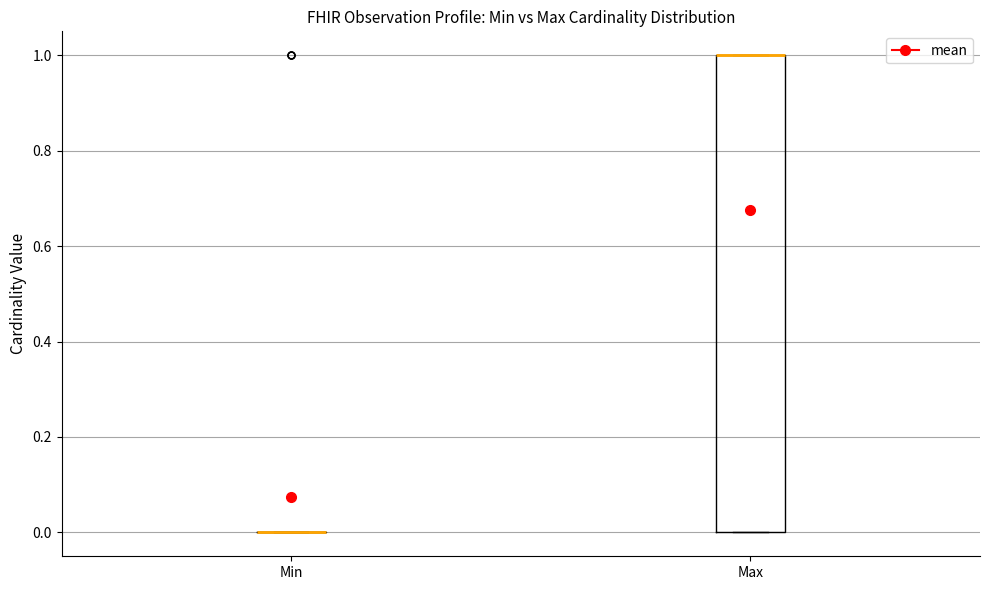

Reading left to right, transcribe this box plot: for each box, give where its median line is, the range the box spans, and where its two whiskers end, as read against the y-axis. The values are not printed on the chart, so give them approximately, as read against the axis.

Min: box collapsed to a line at 0, whiskers 0 to 0
Max: median 1 (drawn on the box's upper edge), box 0 to 1, whiskers 0 to 1